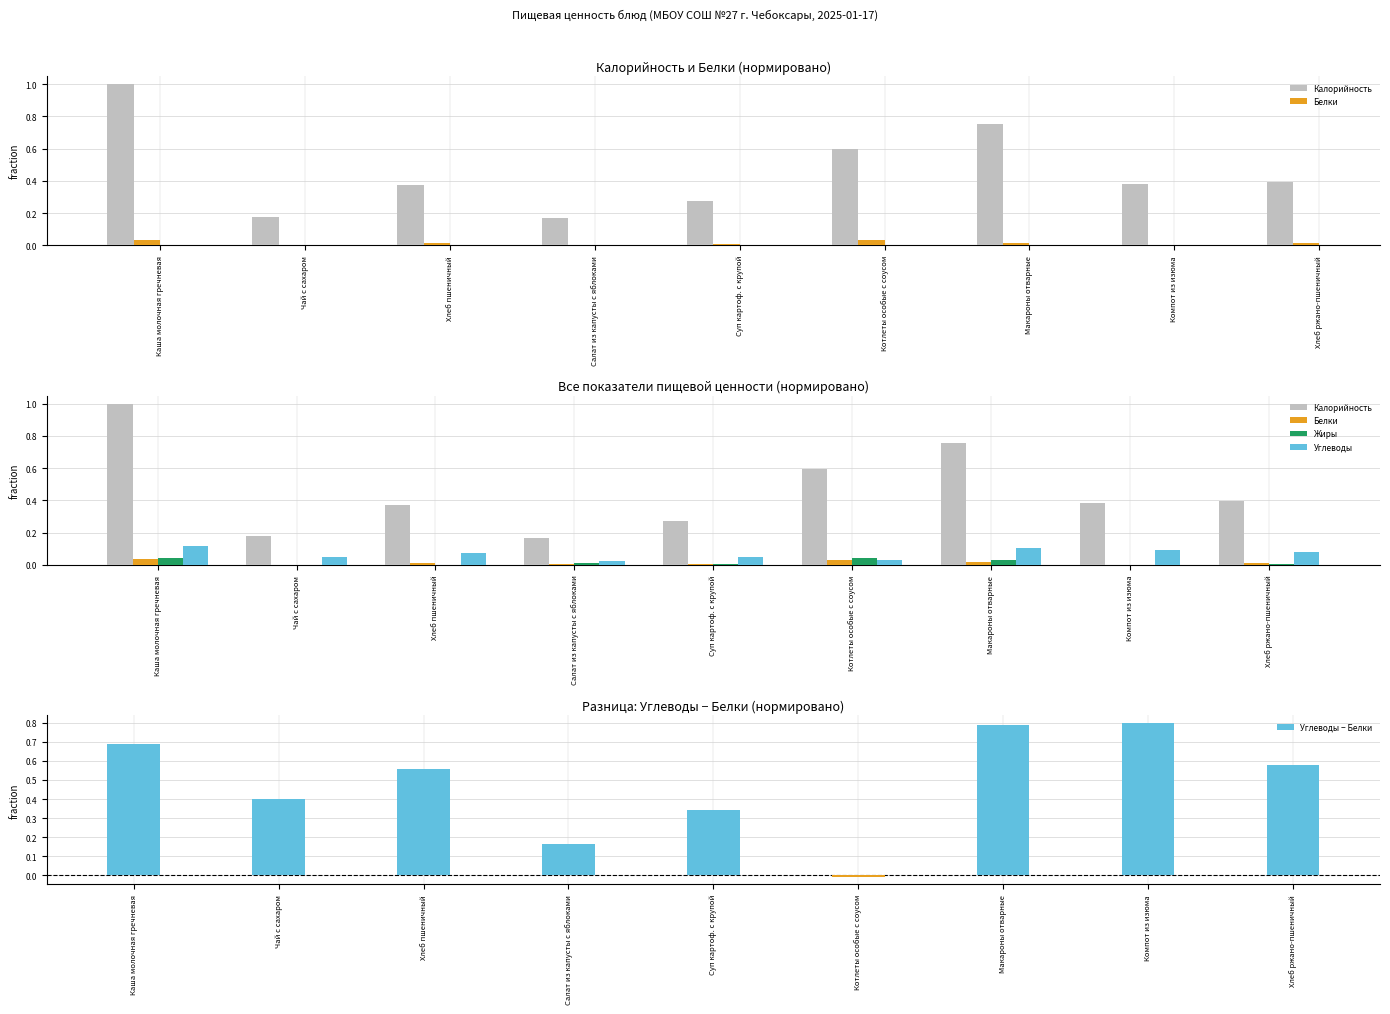

What is the total value across all series at Чай с сахаром?

0.6